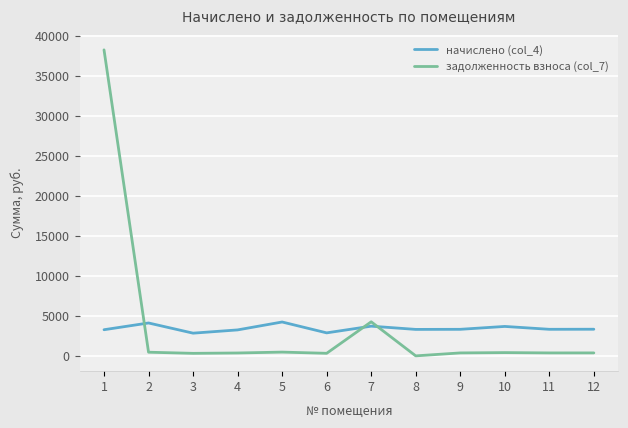

True or false: задолженность взноса (col_7) has a value of 0.0 at 8.

True